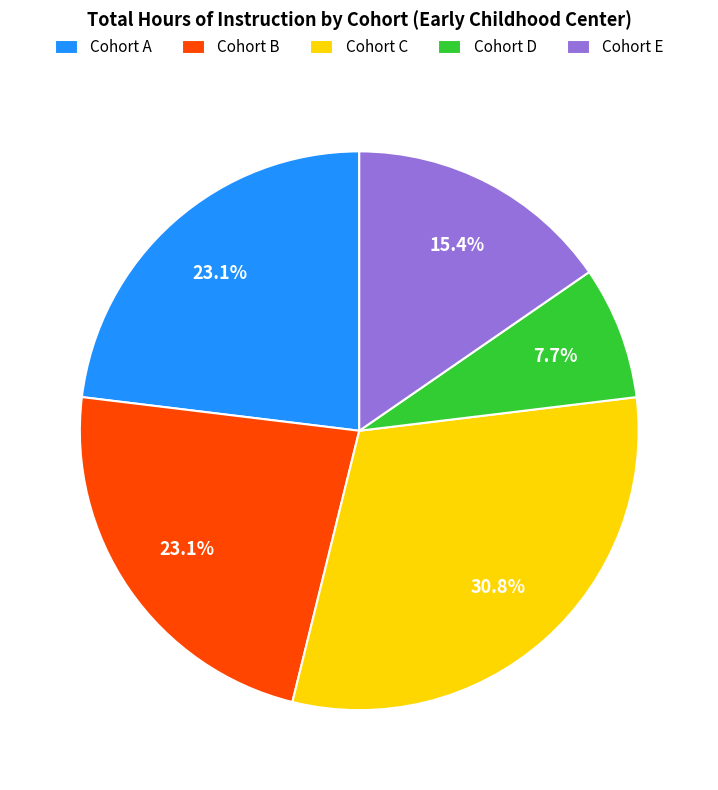

Is the sum of Cohort E and Cohort D greater than half?

No